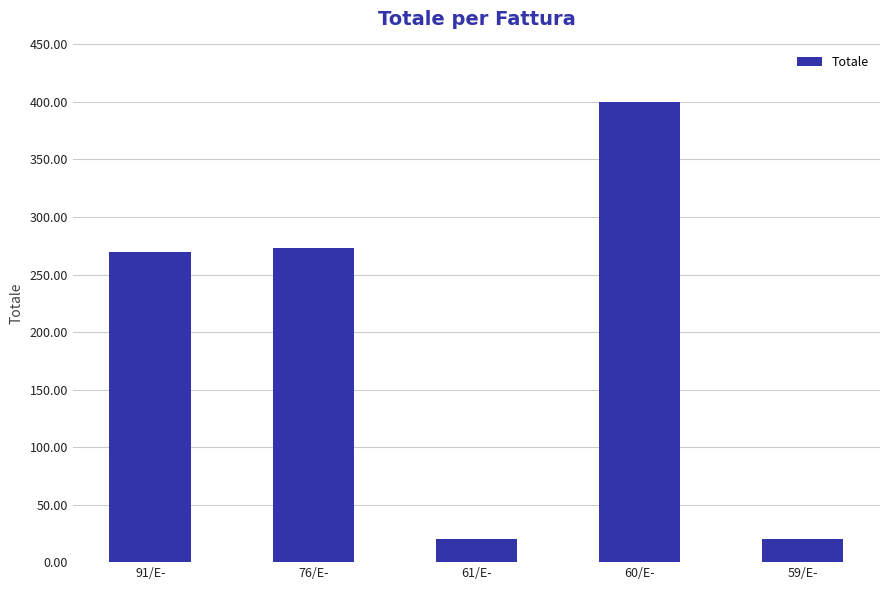

How many data points does each series have?

5